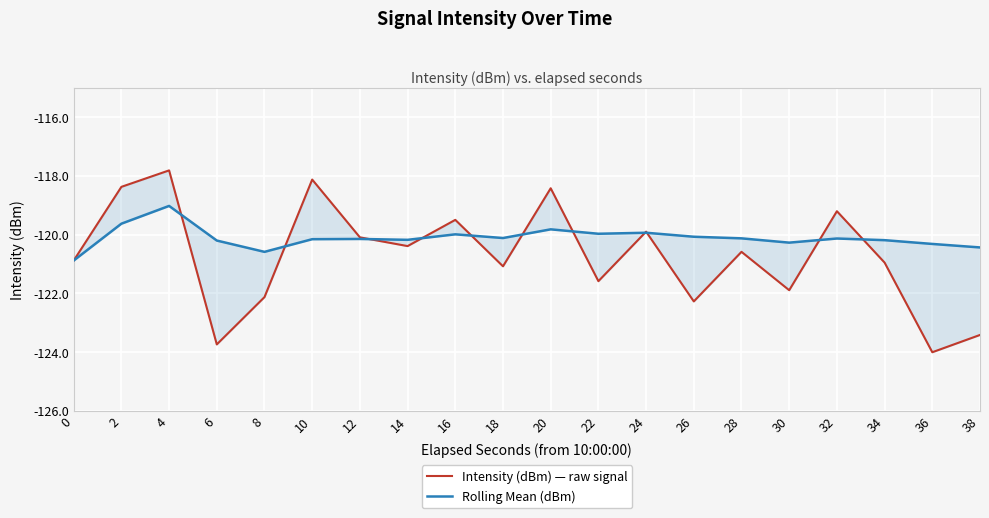

How many values in the Rolling Mean (dBm) series are below -120?

14